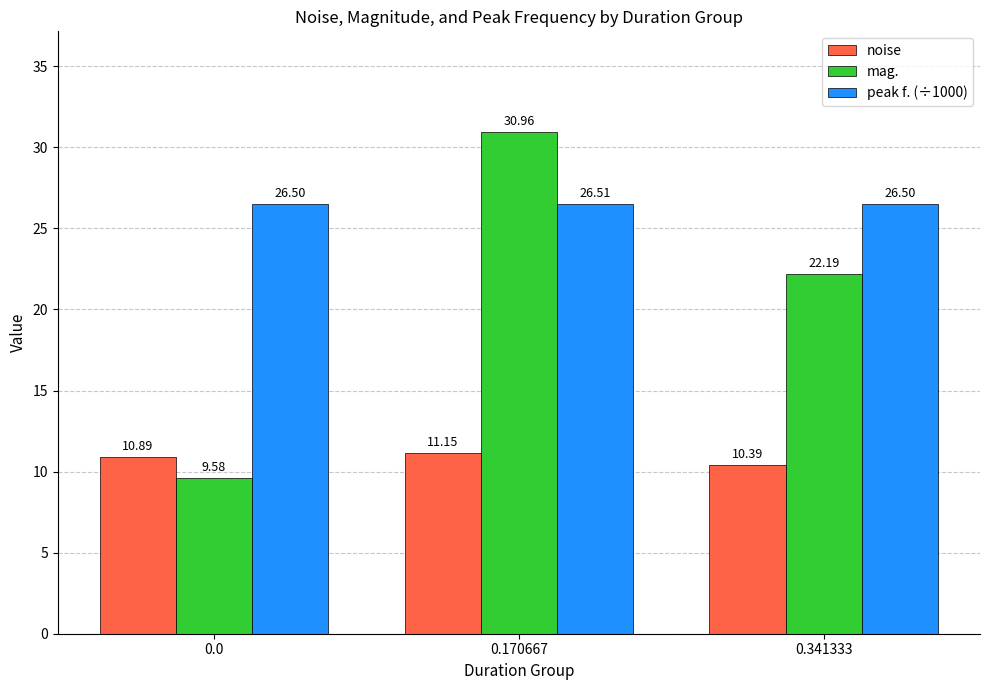

What are all the series names shown in the legend?

noise, mag., peak f. (÷1000)